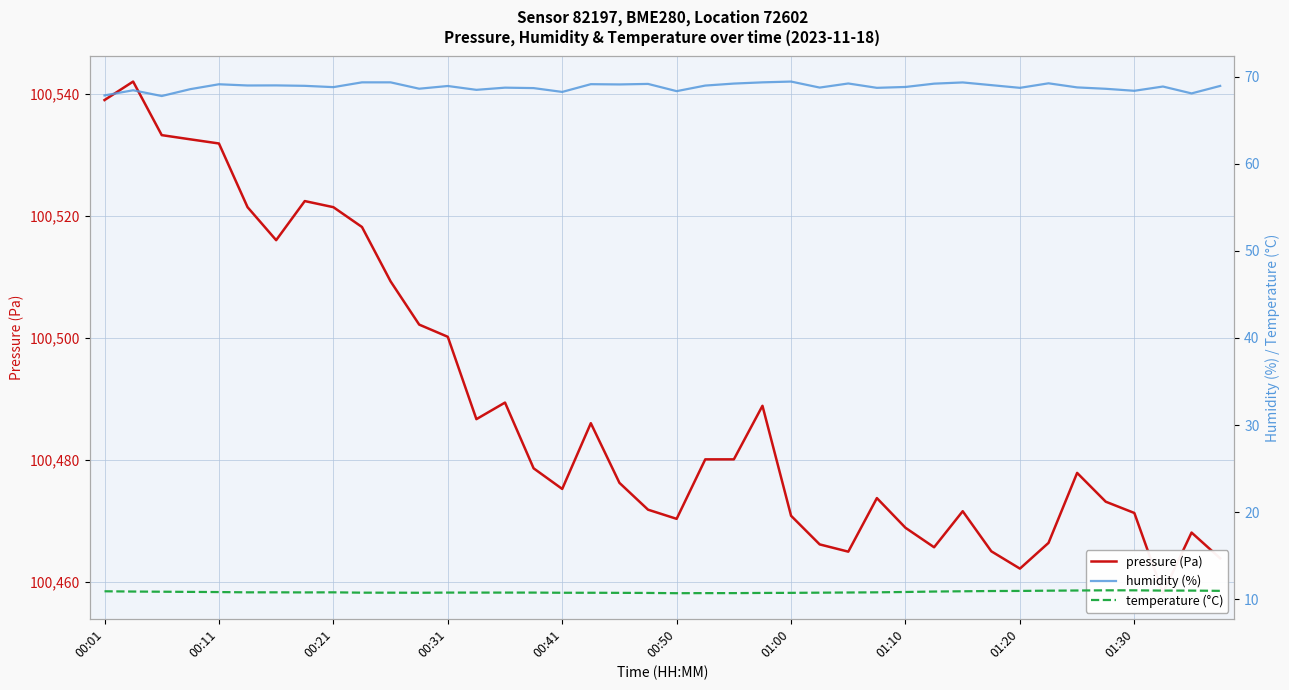

True or false: pressure (Pa) and temperature (°C) intersect in this chart.

False